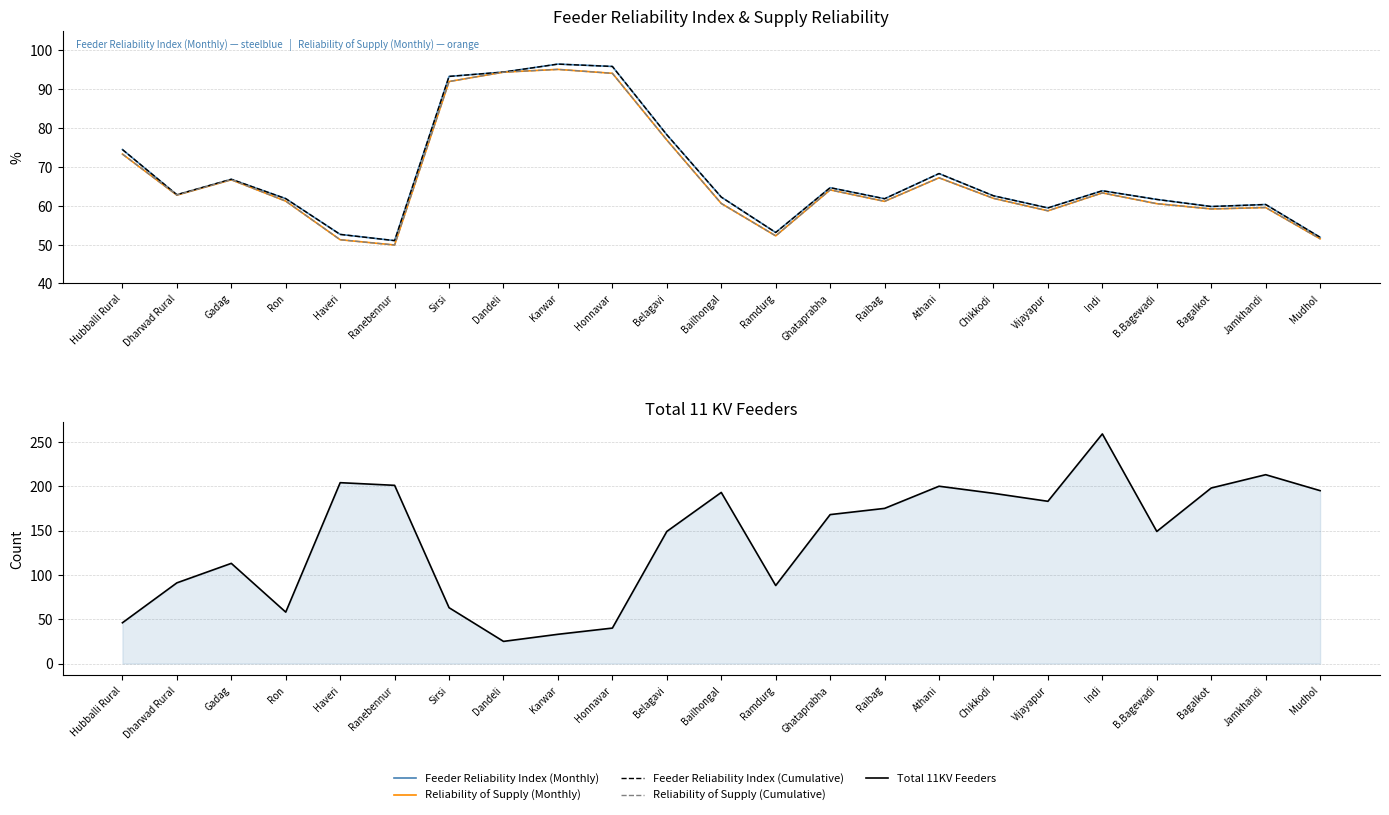

What are all the series names shown in the legend?

Feeder Reliability Index (Monthly), Reliability of Supply (Monthly), Feeder Reliability Index (Cumulative), Reliability of Supply (Cumulative), Total 11KV Feeders